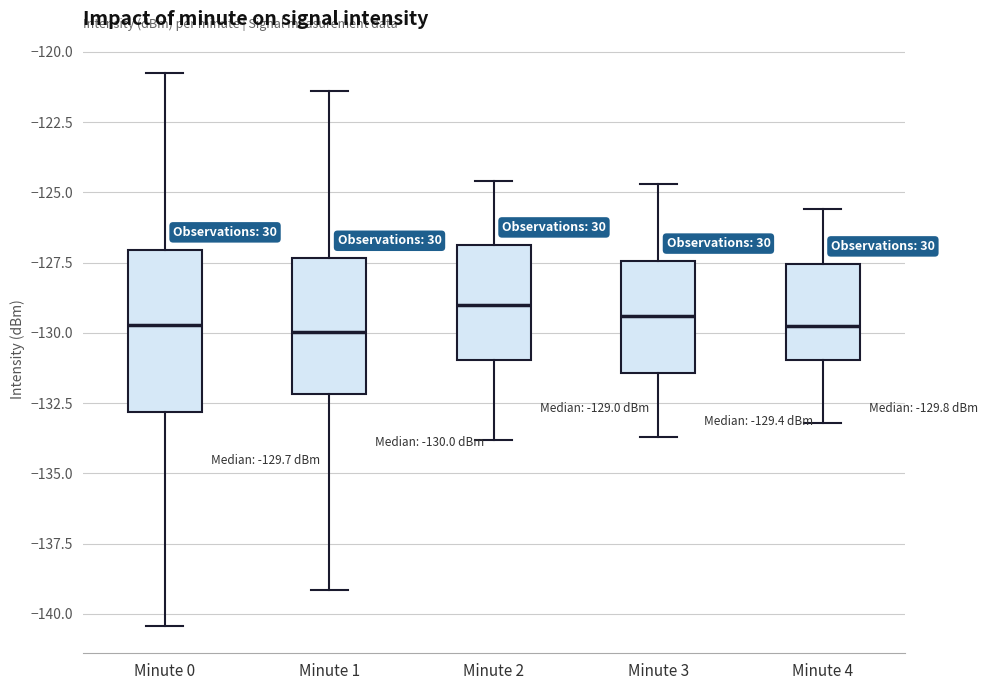

Which box is the tallest, from its lower edge to its upper edge?

Minute 0